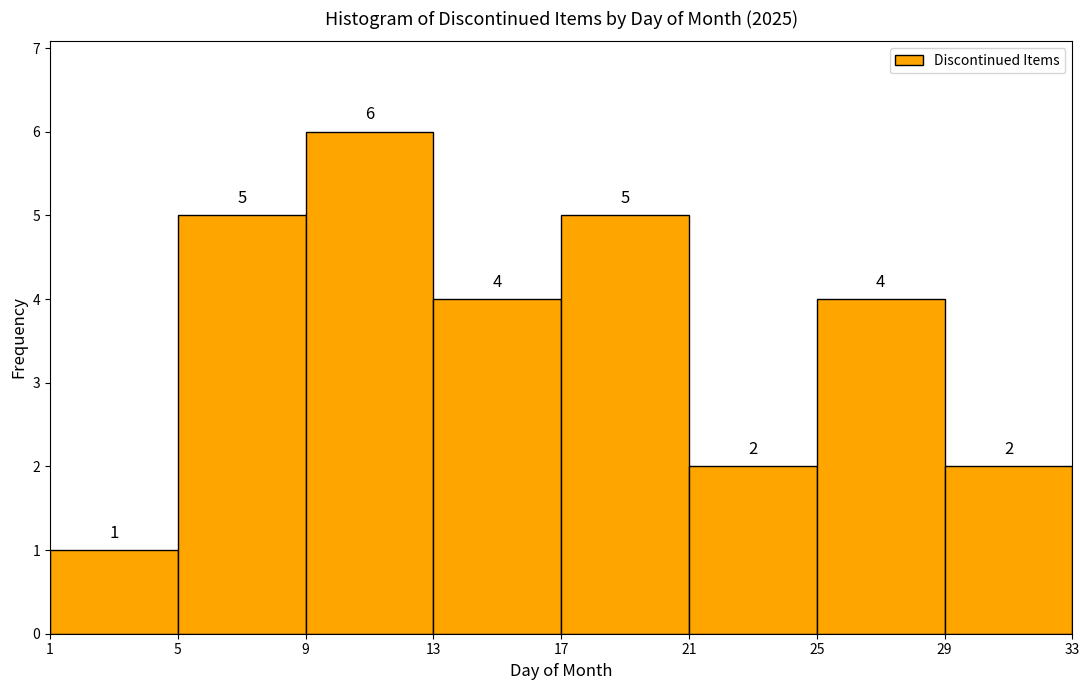

Reading left to right, list every bar in this chart as the range it spans on the x-axis followed by its height.

1 to 5: 1
5 to 9: 5
9 to 13: 6
13 to 17: 4
17 to 21: 5
21 to 25: 2
25 to 29: 4
29 to 33: 2